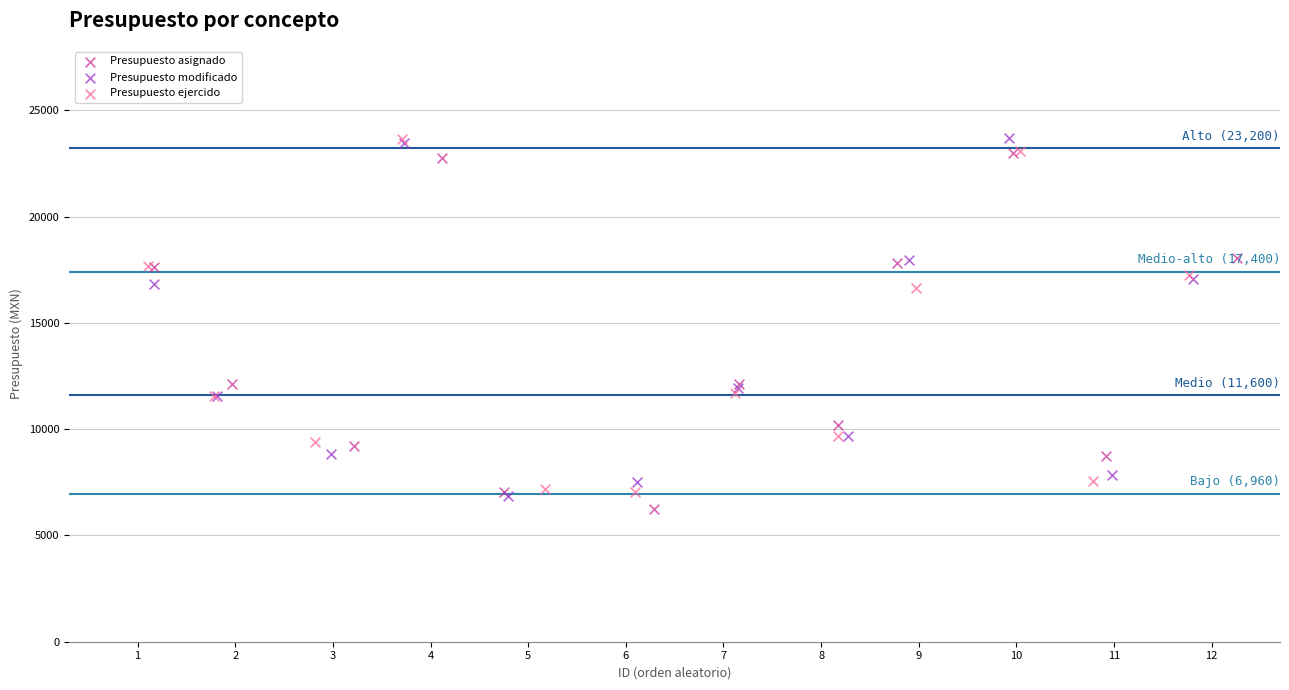

What are all the series names shown in the legend?

Presupuesto asignado, Presupuesto modificado, Presupuesto ejercido